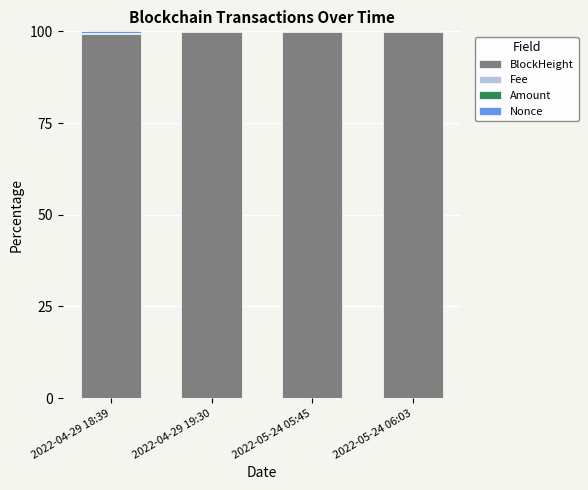

What is the maximum value for BlockHeight?

99.8